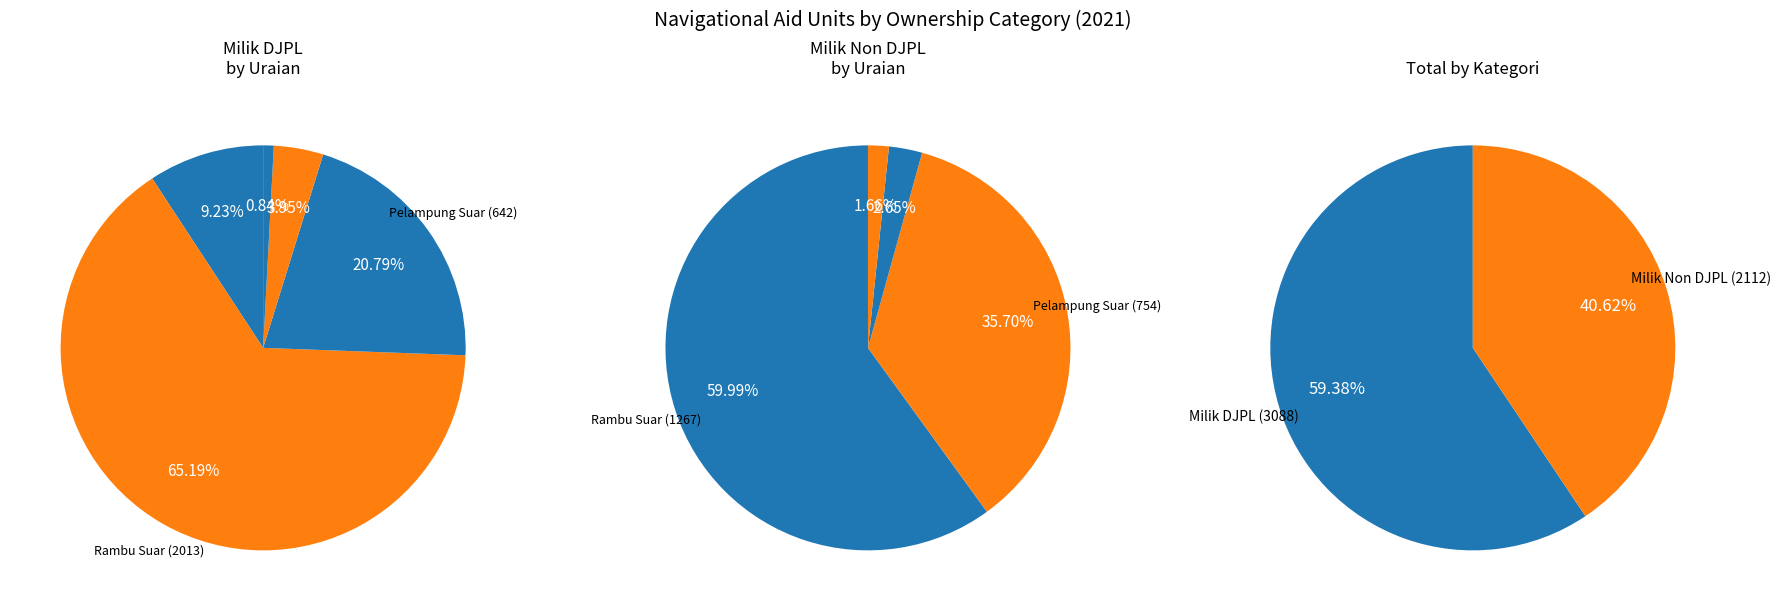

What percentage is the Rambu Suar slice, to the nearest percent?

60%